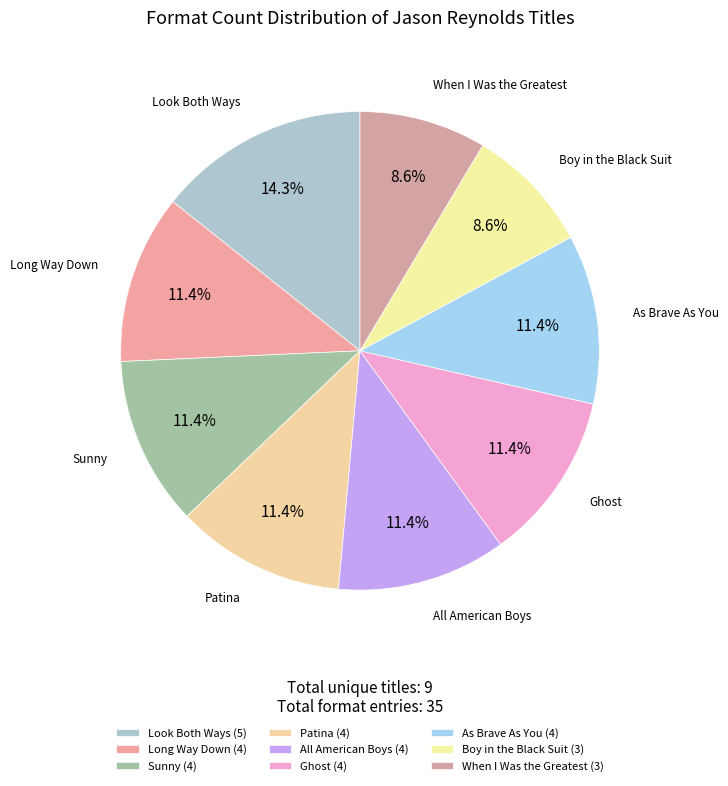

To the nearest percent, what is the difference between the largest and smallest slice percentages?

6%